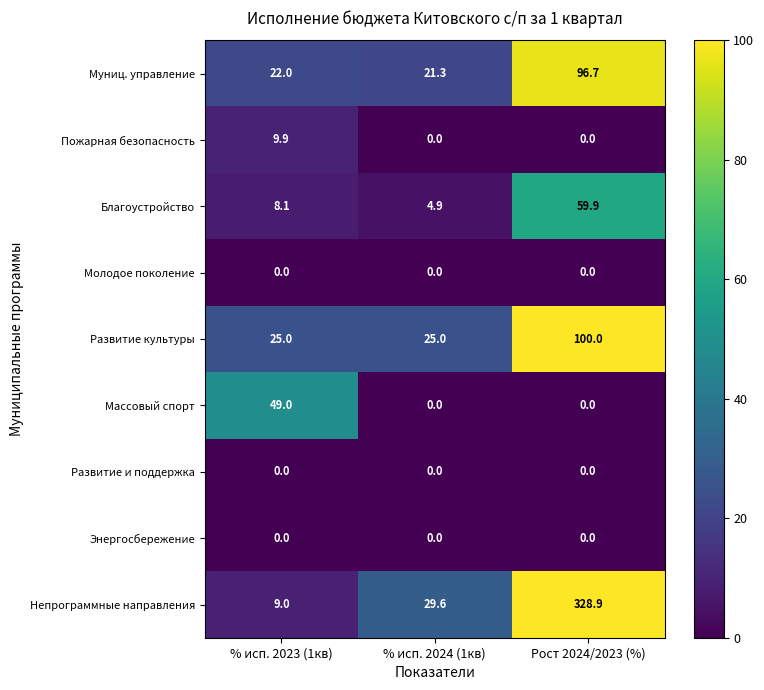

Where is Муниц. управление nearest to the value 59?

% исп. 2023 (1кв)